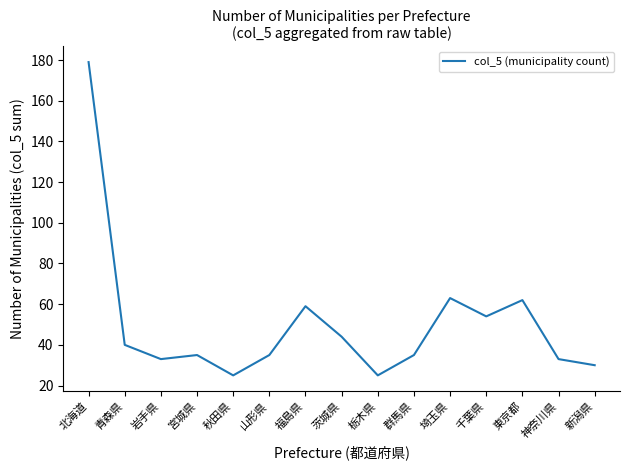

What value does the data have at 茨城県, to the nearest 50?

50